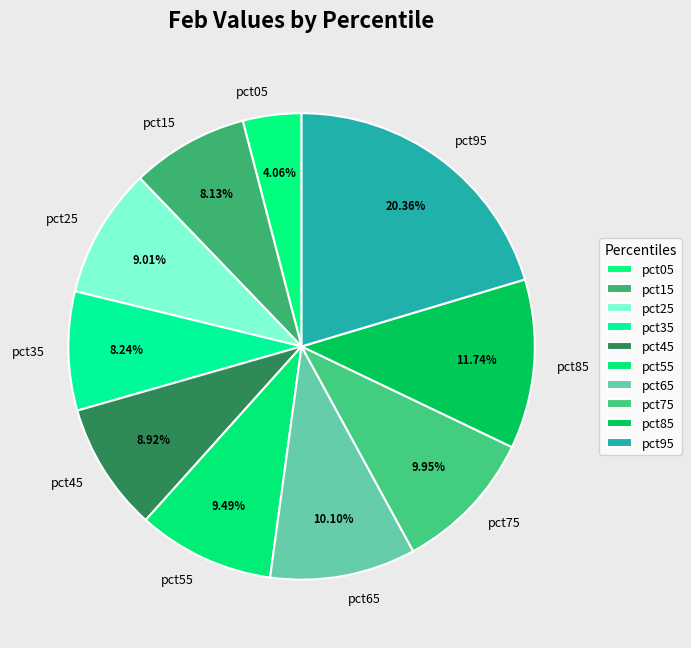

Which has a higher value, pct75 or pct95?

pct95